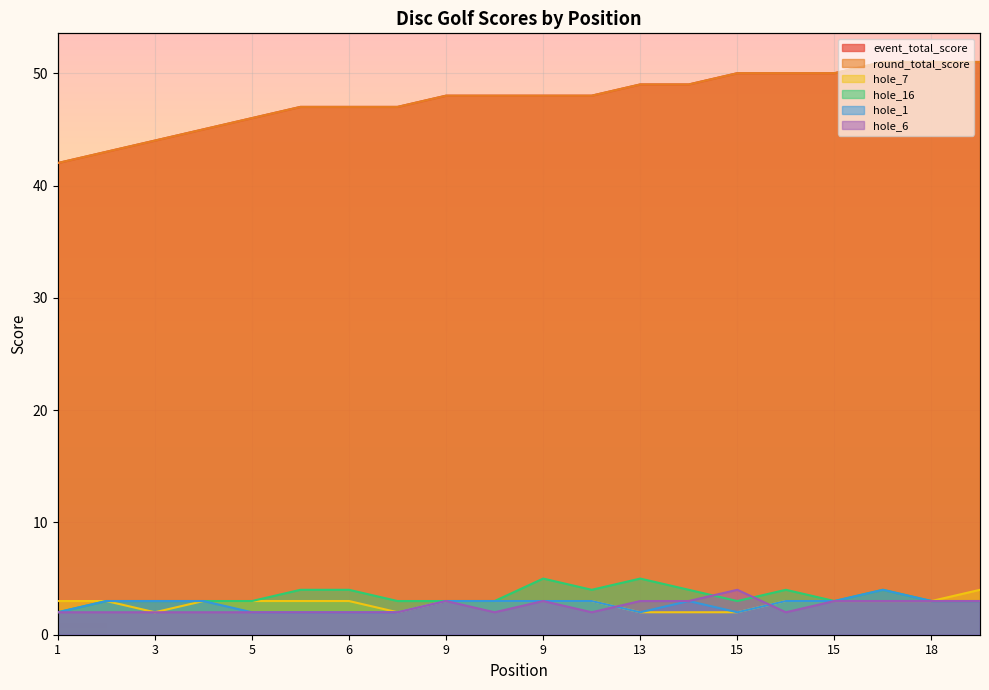

At which category is the sum across all series the highest?

18